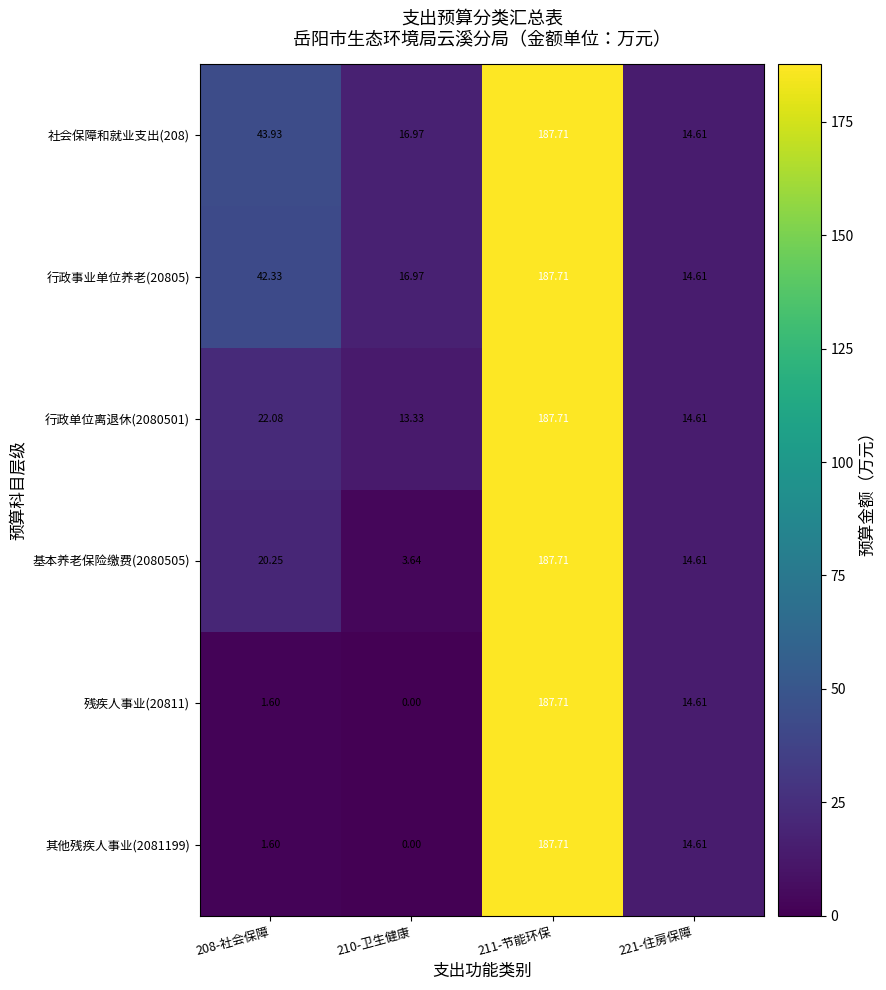

Is the value of 社会保障和就业支出(208) at 210-卫生健康 greater than the value of 基本养老保险缴费(2080505) at 210-卫生健康?

Yes